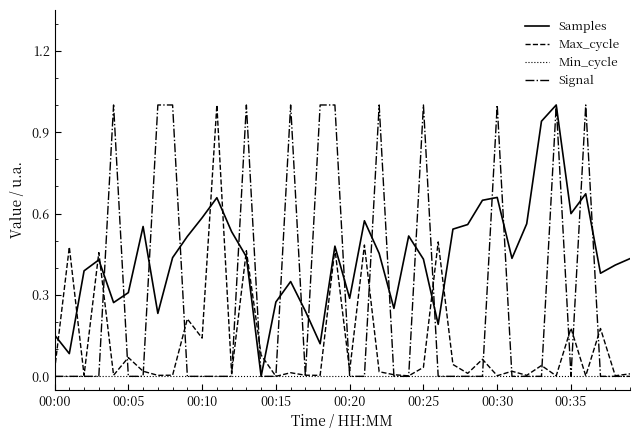

How many interior local peaks does the Samples series have?

10